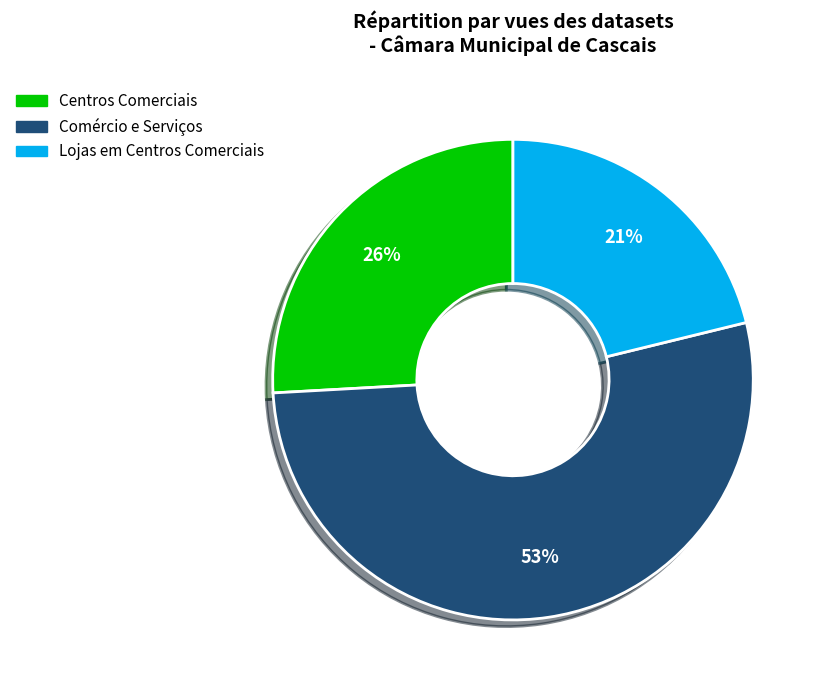

Between Lojas em Centros Comerciais and Centros Comerciais, which is larger?

Centros Comerciais